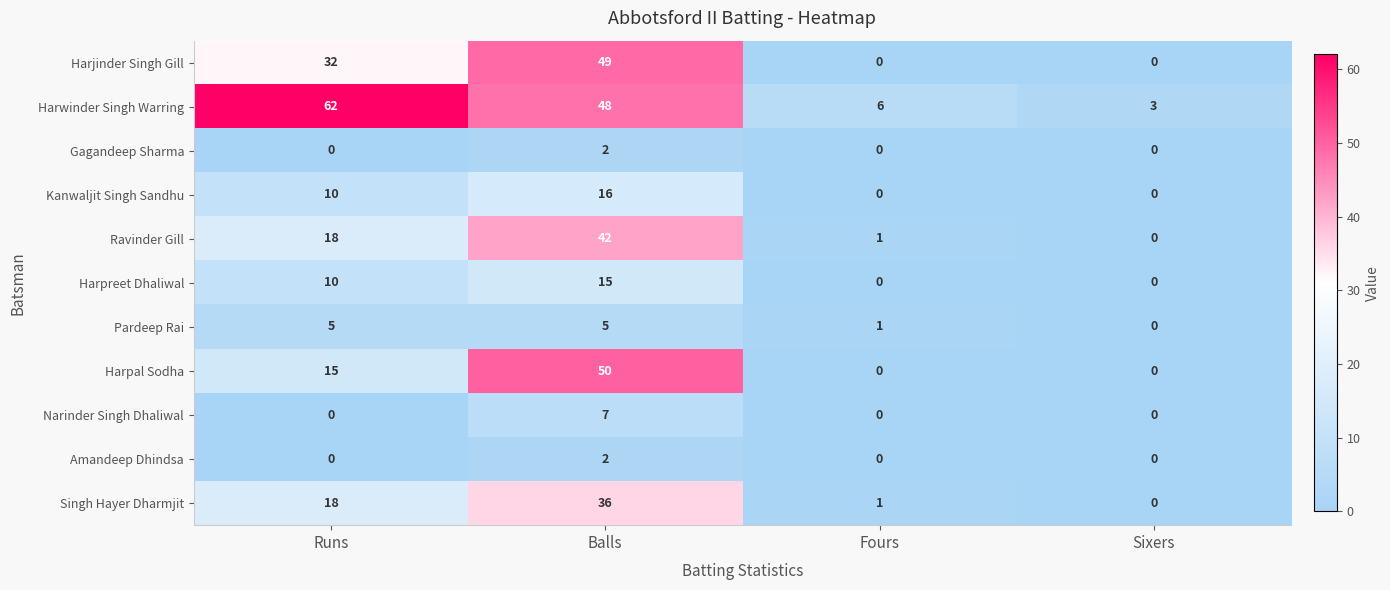

How many data points does each series have?

4